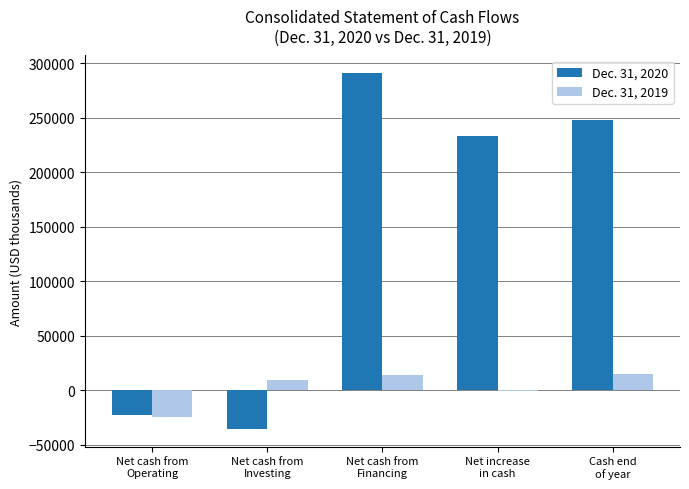

What is the greatest value displayed?

290907